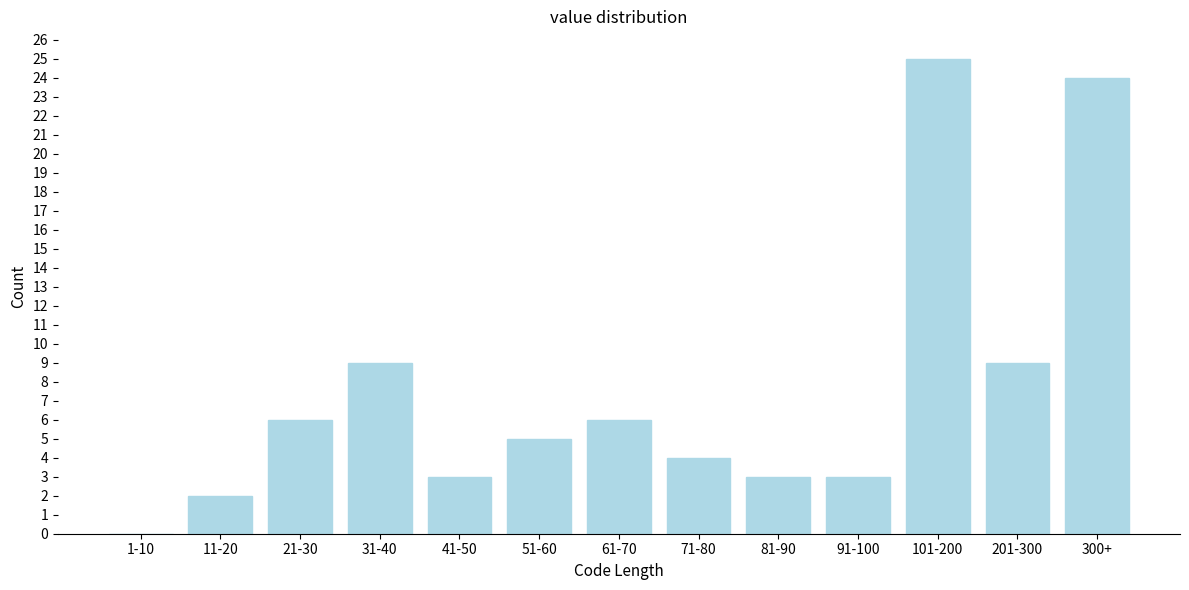

Reading left to right, list all the values displayed in this chart.

1-10=0	11-20=2	21-30=6	31-40=9	41-50=3	51-60=5	61-70=6	71-80=4	81-90=3	91-100=3	101-200=25	201-300=9	300+=24